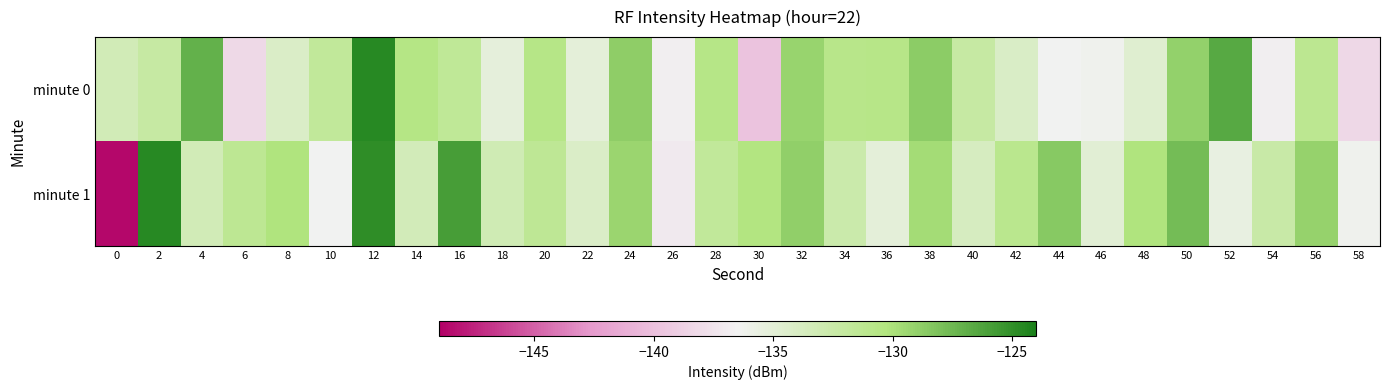

Reading left to right, what are all the values shown in this chart?

minute 0: 0=-133.3	2=-132.3	4=-127.1	6=-138.2	8=-134.2	10=-131.7	12=-124.6	14=-130.6	16=-131.5	18=-135.2	20=-130.7	22=-135.2	24=-128.9	26=-136.7	28=-130.7	30=-139.8	32=-129.2	34=-130.8	36=-130.8	38=-128.7	40=-132.2	42=-134.1	44=-136.5	46=-136.2	48=-134.7	50=-129.0	52=-126.6	54=-136.8	56=-131.3	58=-138.3
minute 1: 0=-148.6	2=-124.7	4=-133.3	6=-131.3	8=-130.2	10=-136.4	12=-125.0	14=-133.4	16=-125.9	18=-133.1	20=-131.5	22=-134.2	24=-129.3	26=-137.1	28=-131.8	30=-130.4	32=-128.9	34=-132.6	36=-135.2	38=-129.7	40=-133.8	42=-131.1	44=-128.5	46=-134.9	48=-130.2	50=-127.8	52=-135.6	54=-132.4	56=-129.1	58=-136.3